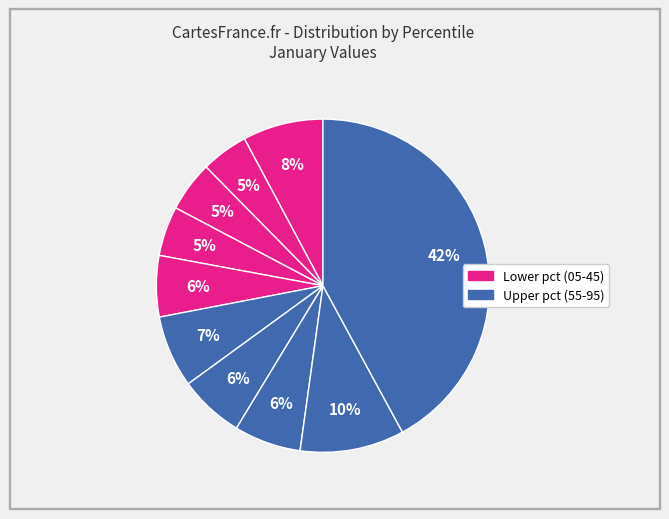

Rank the categories by value from lowest to highest.

pct15, pct35, pct25, pct45, pct65, pct75, pct55, pct05, pct85, pct95